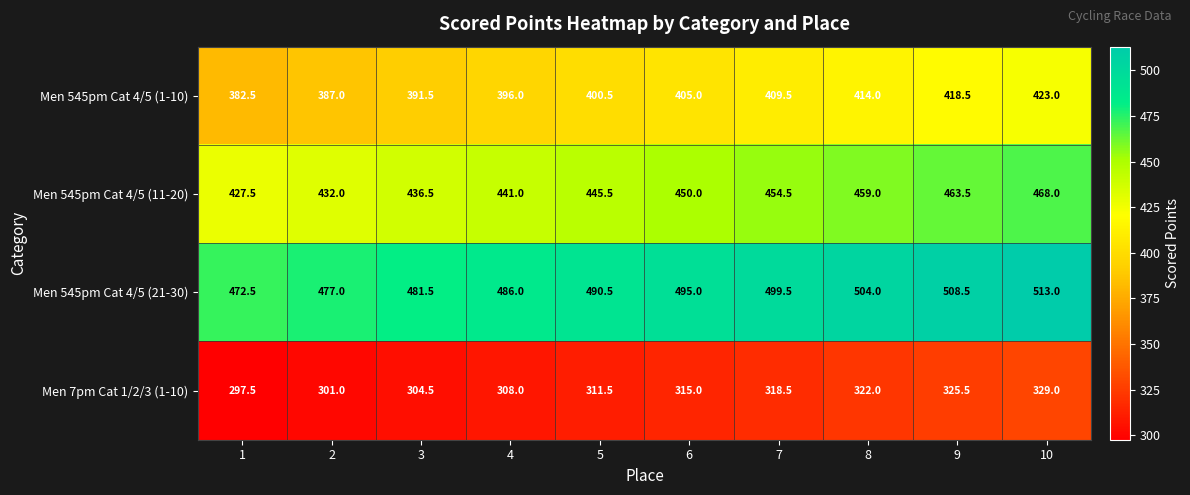

Count the number of categories in the chart.

10